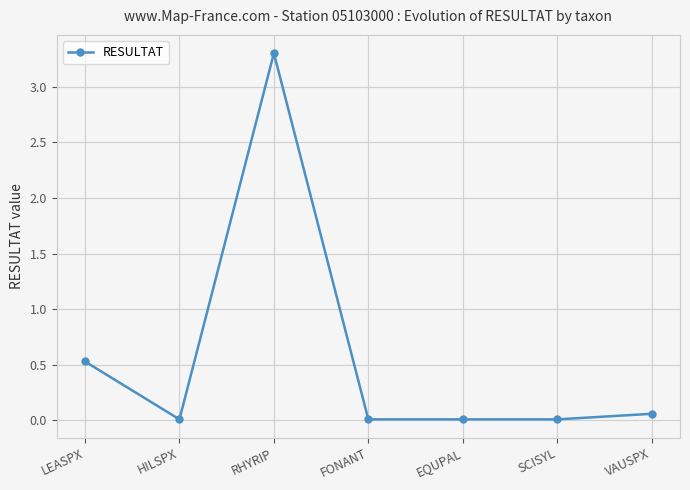

Which label corresponds to the largest value in the chart?

RHYRIP